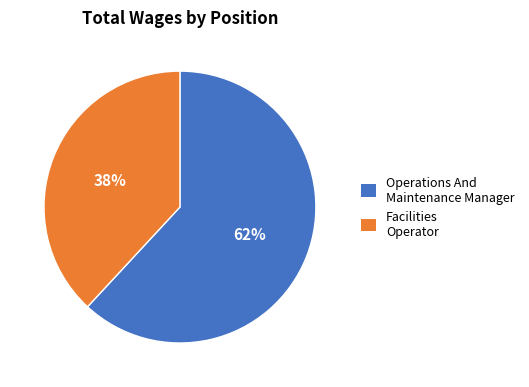

Does Operations And Maintenance Manager represent more than half of the total?

Yes